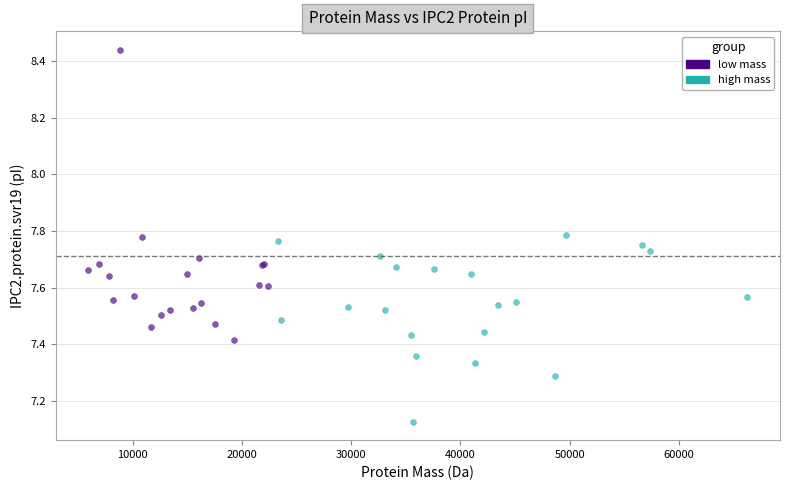

Which series reaches the minimum Y coordinate?

high mass